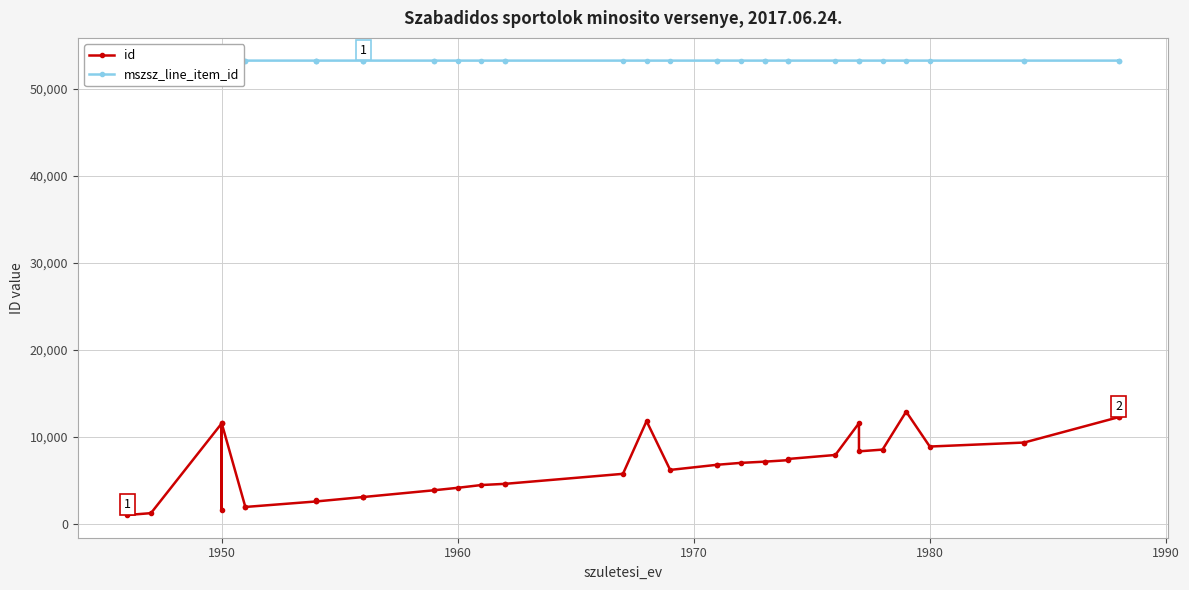

True or false: mszsz_line_item_id and id intersect in this chart.

False